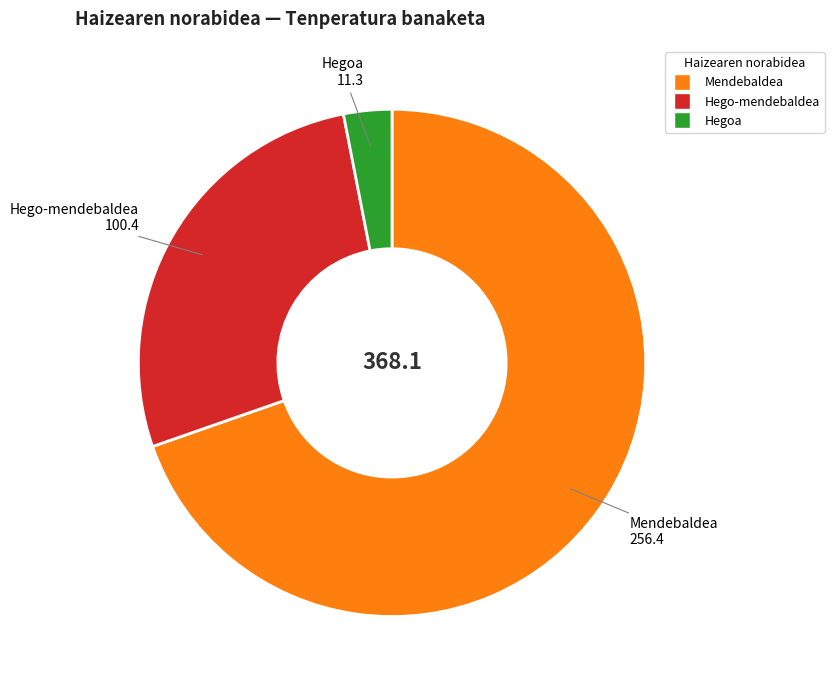

Is there any slice that represents more than half of the pie?

Yes